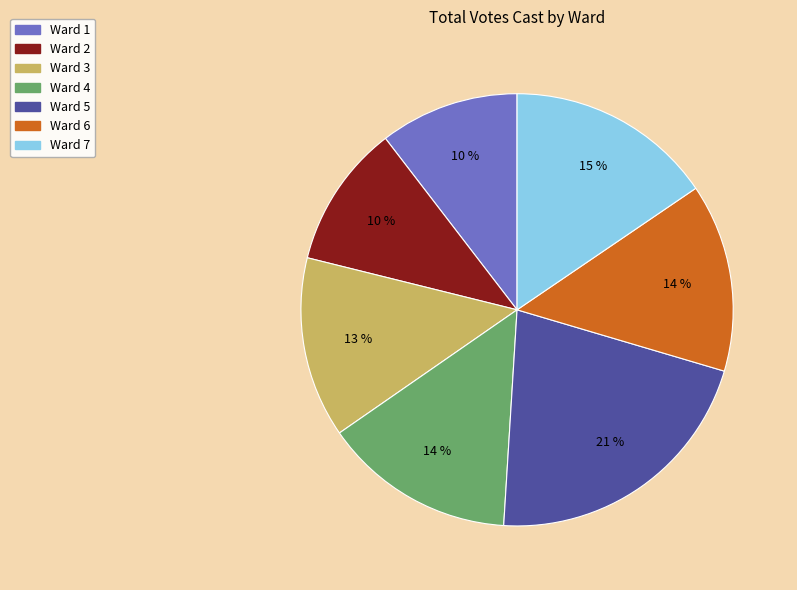

To the nearest percent, what is the difference between the Ward 7 and Ward 2 slice percentages?

5%